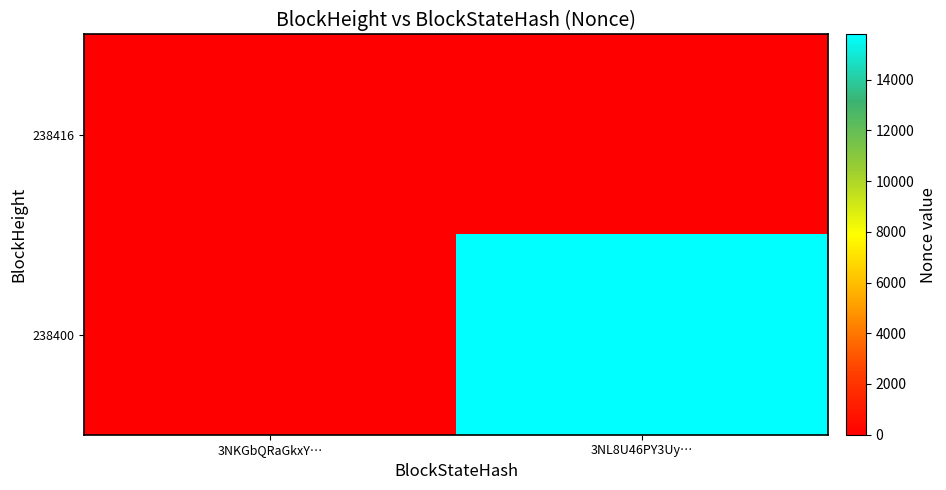

At which category is the sum across all series the highest?

3NL8U46PY3Uy…